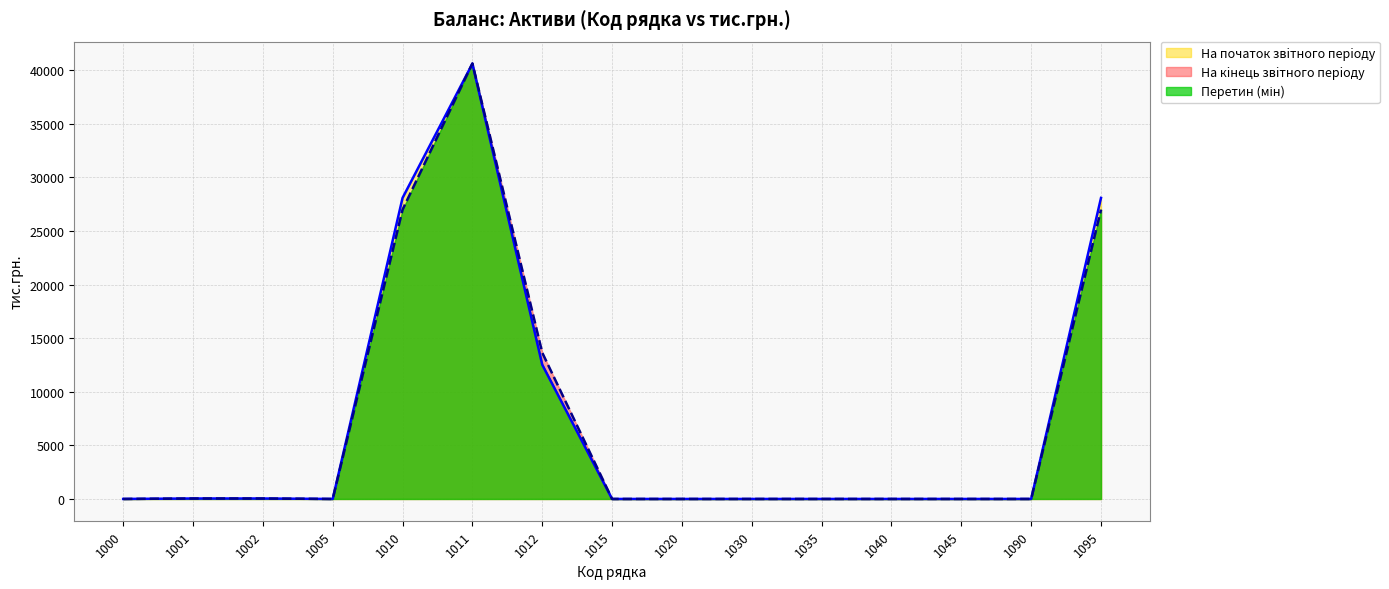

How many intersections are there between На кiнець звiтного перiоду and На початок звiтного перiоду?

1